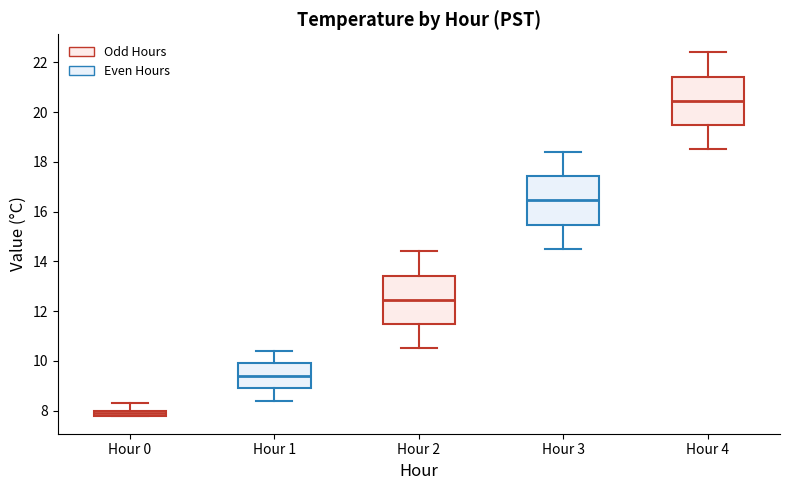

Which box's median line is the lowest?

Hour 0